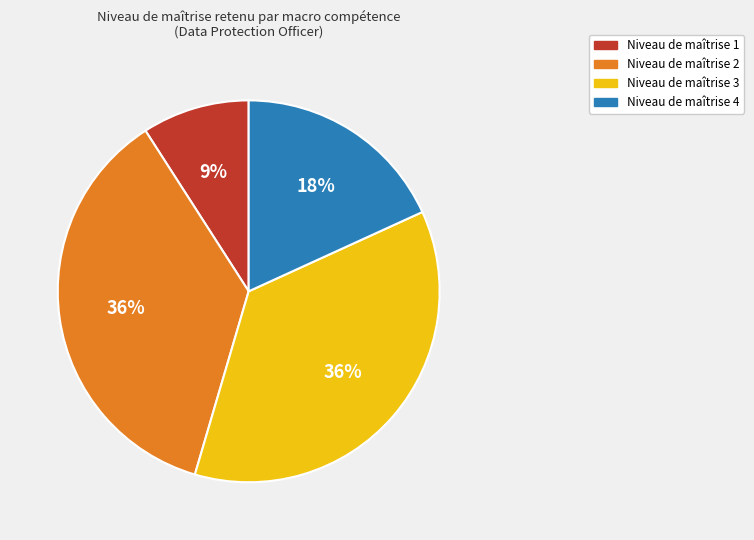

To the nearest percent, what is the average slice percentage?

25%